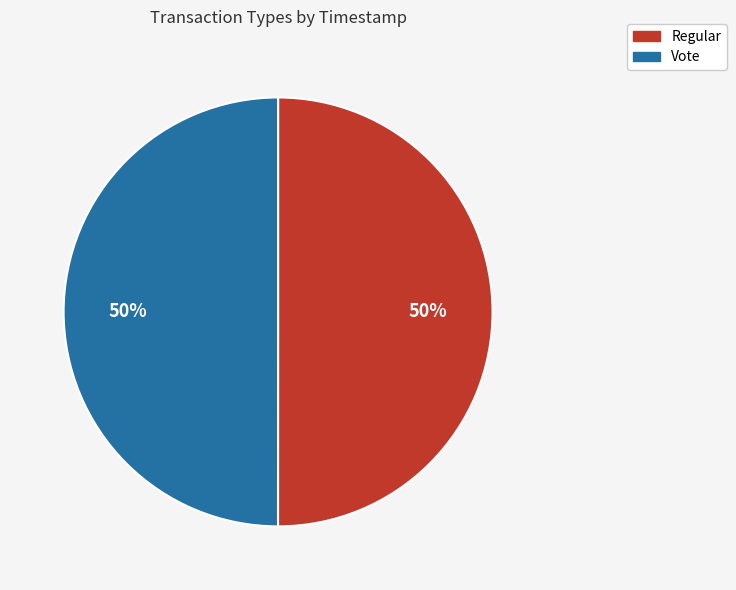

Do Vote and Regular together represent more than half of the pie?

Yes